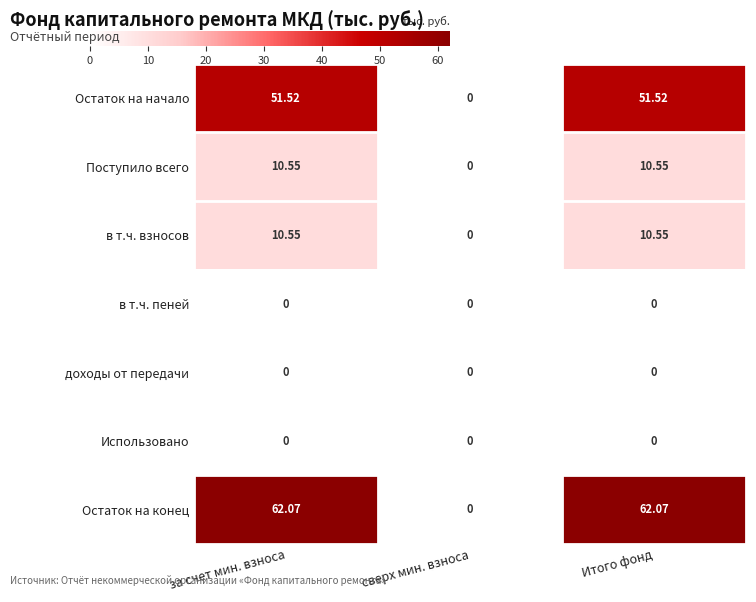

At which label is Остаток на начало closest to 25?

сверх мин. взноса